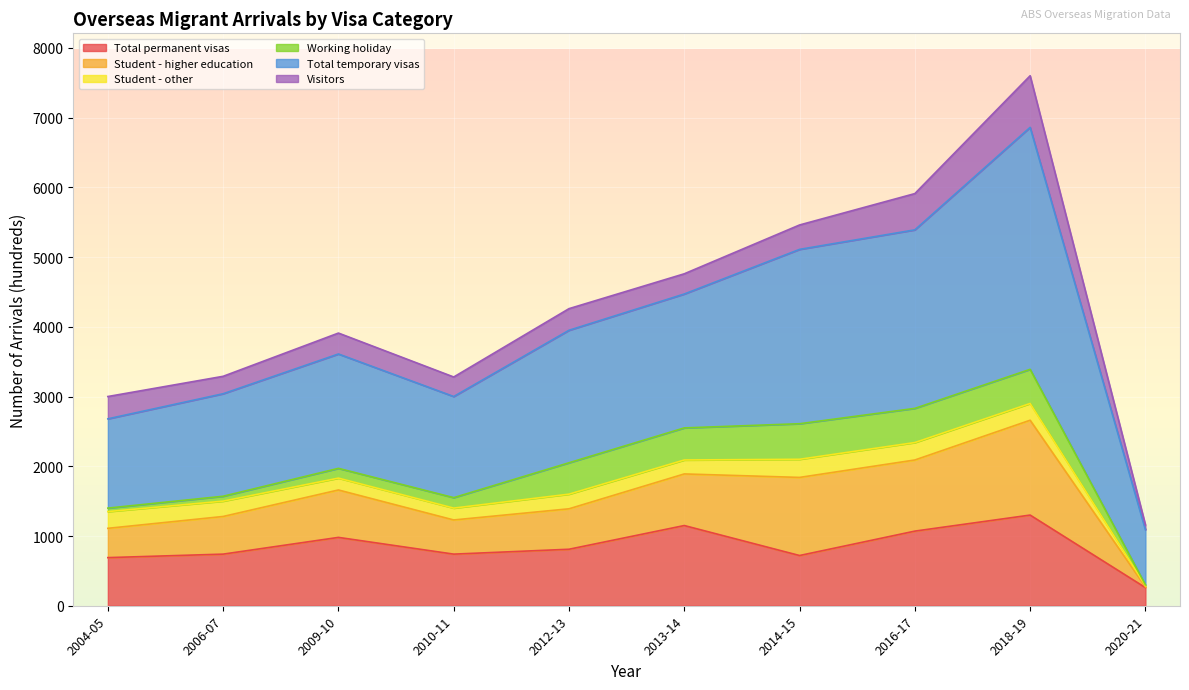

What are all the series names shown in the legend?

Total permanent visas, Student - higher education, Student - other, Working holiday, Total temporary visas, Visitors